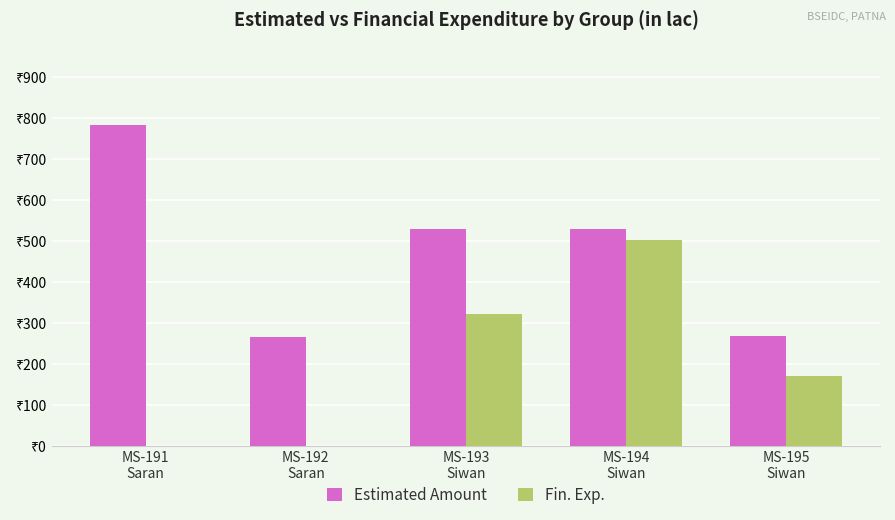

What is the difference between the maximum and minimum values in the Estimated Amount series?

517.2